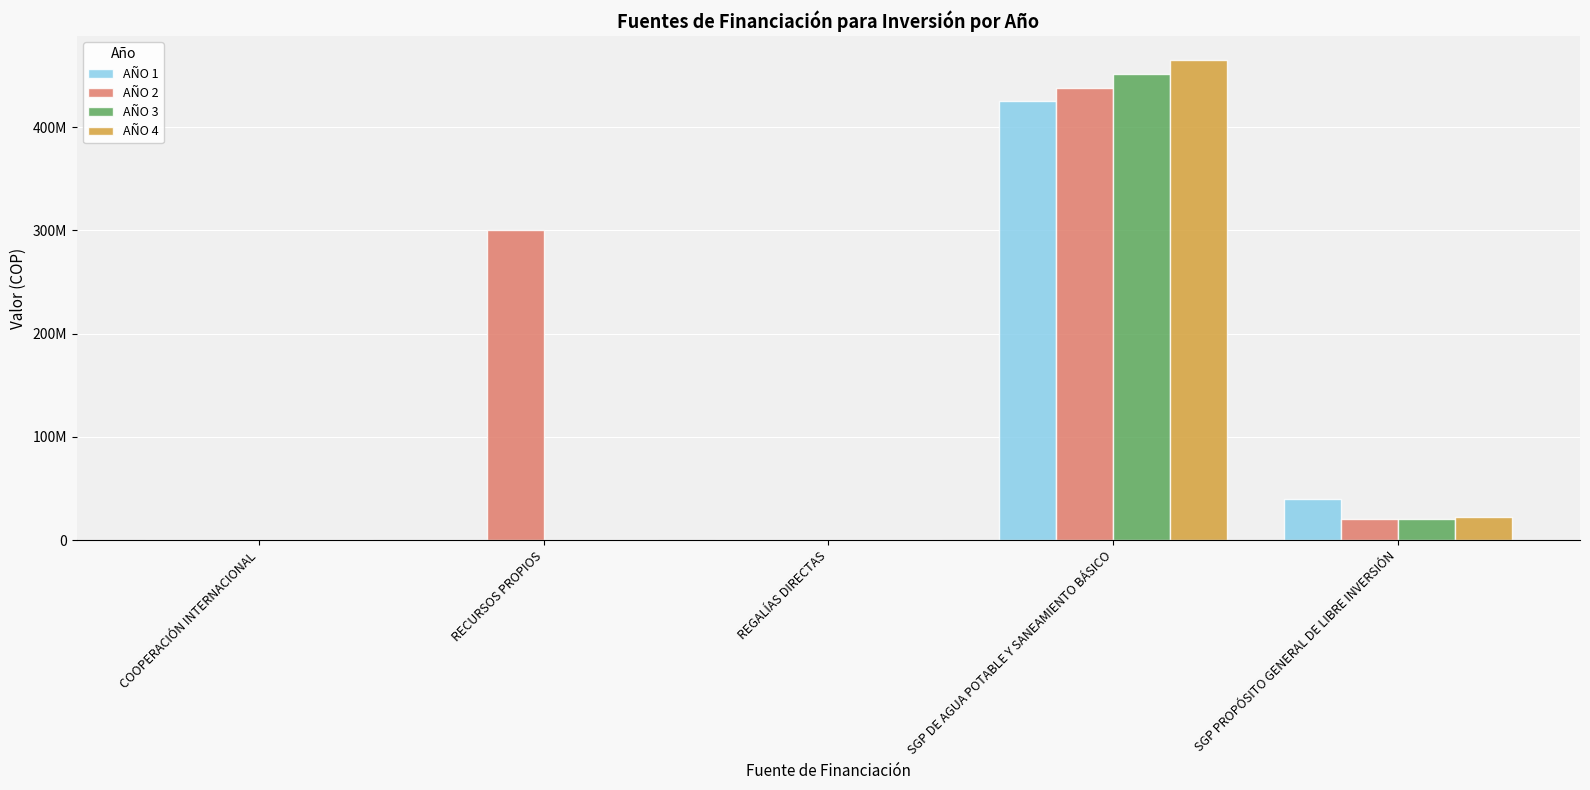

What is the label of the 4th bar from the right?

RECURSOS PROPIOS